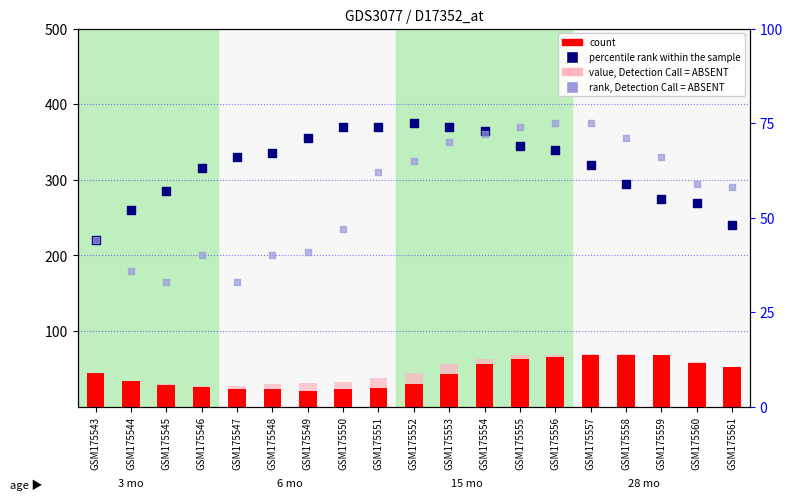

Which series has the largest total across all categories?

percentile rank within the sample